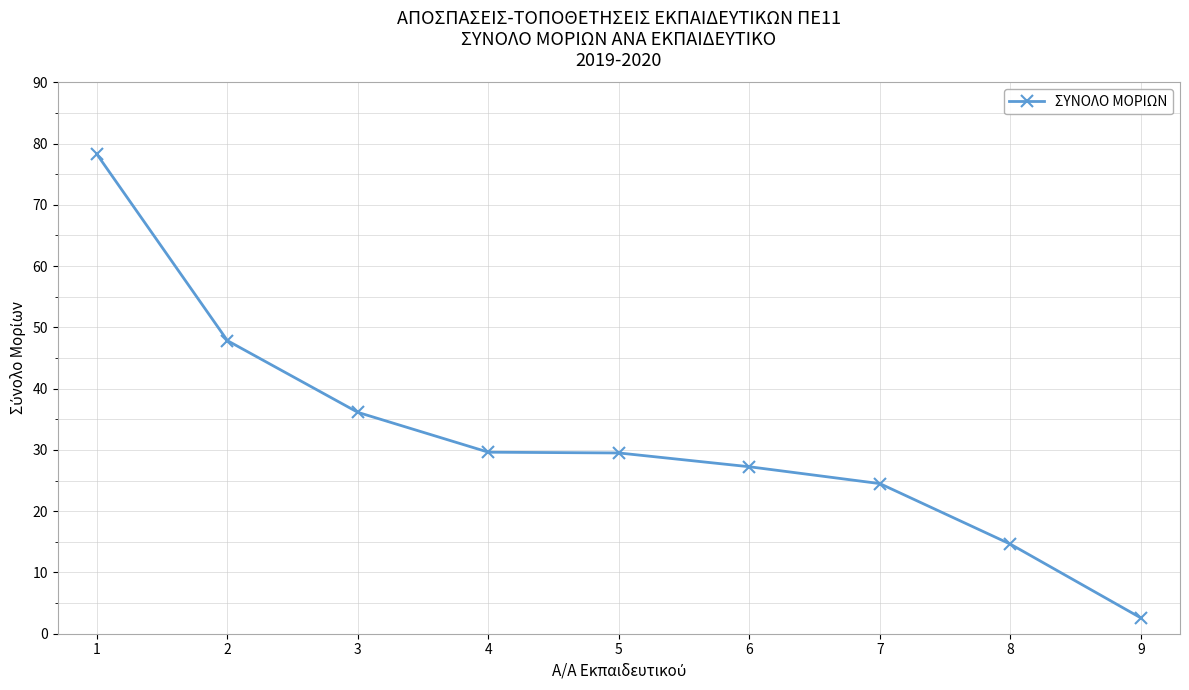

What is the sum of the values at 2 and 1?

126.1